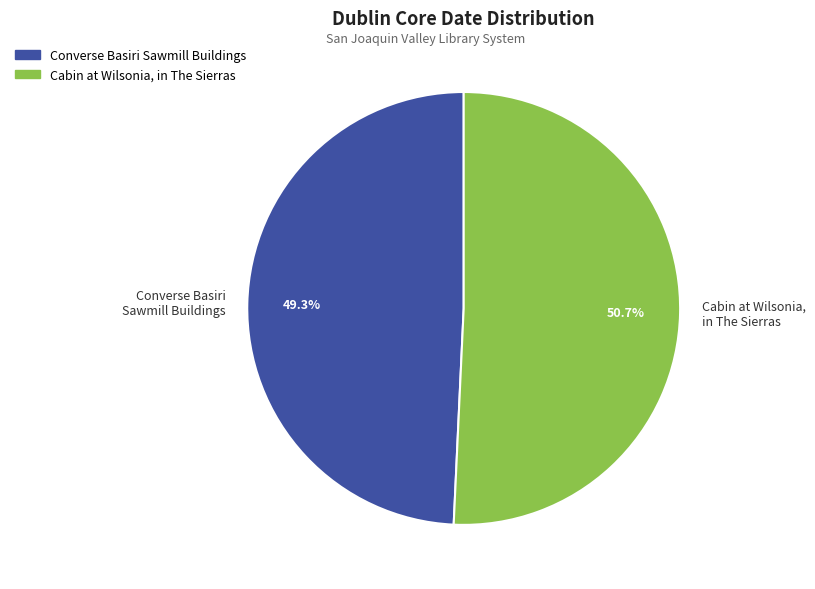

What is the ratio of the value at Converse Basiri Sawmill Buildings to the value at Cabin at Wilsonia, in The Sierras?

1.0